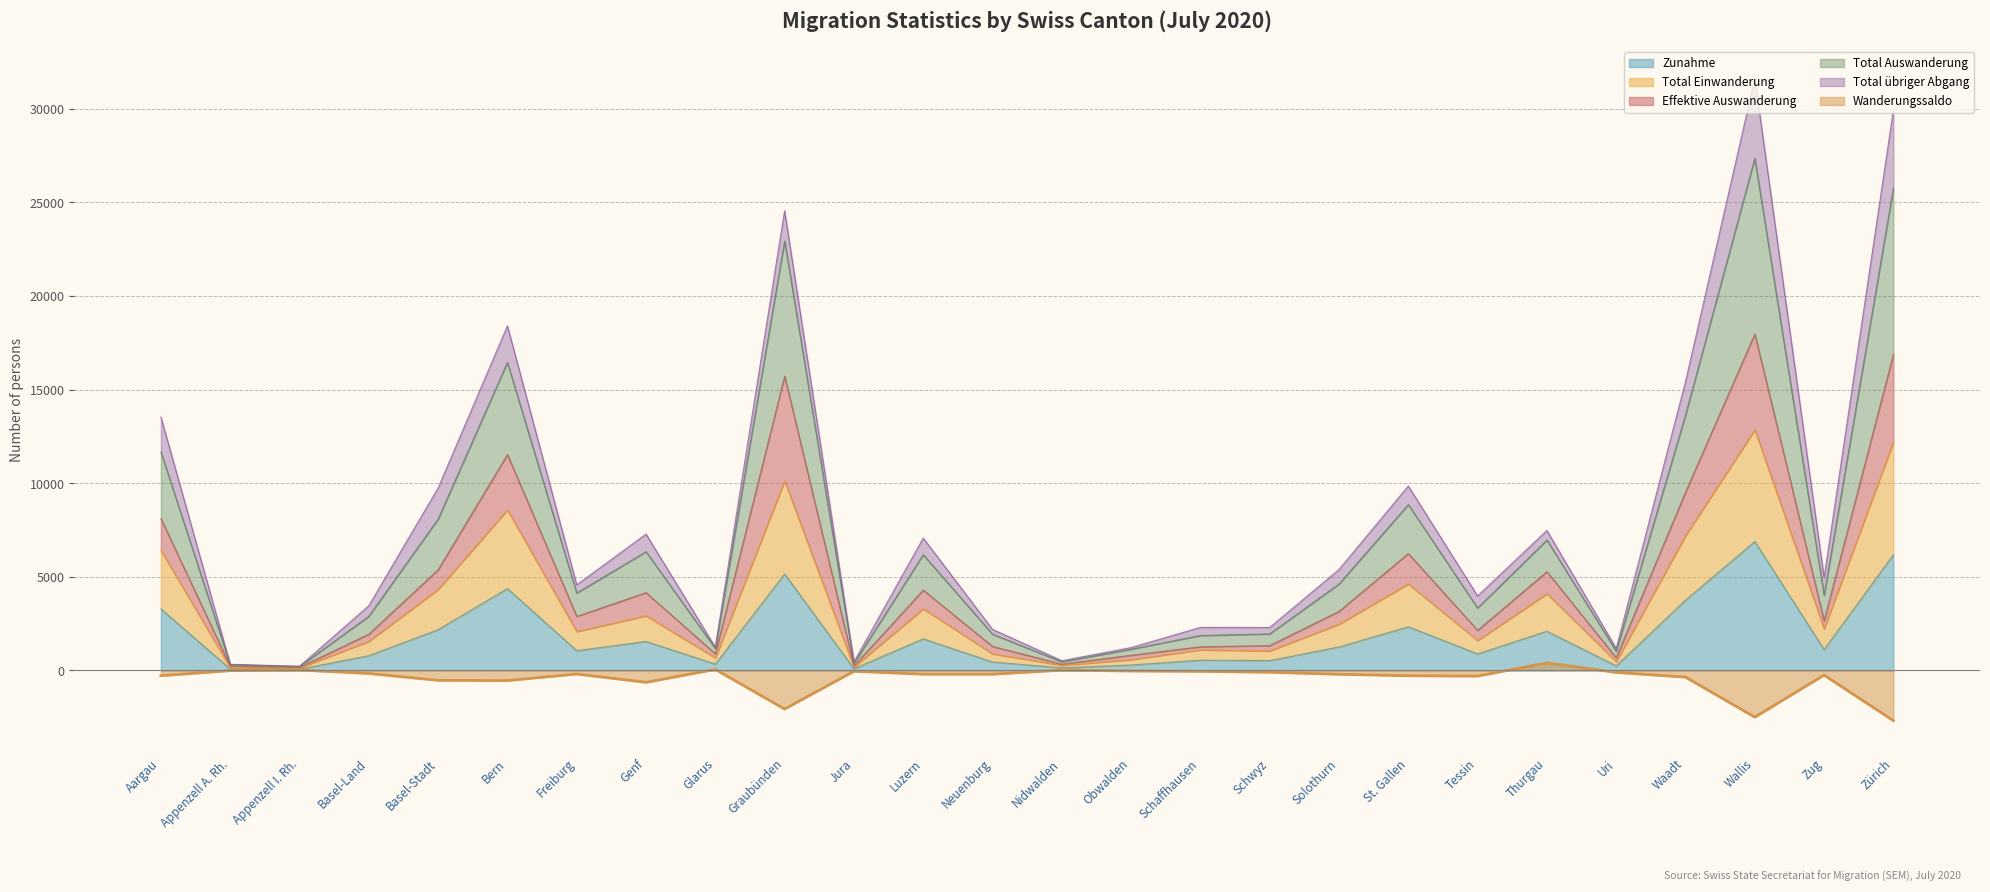

The value of Zunahme at Thurgau is 2097. True or false?

True